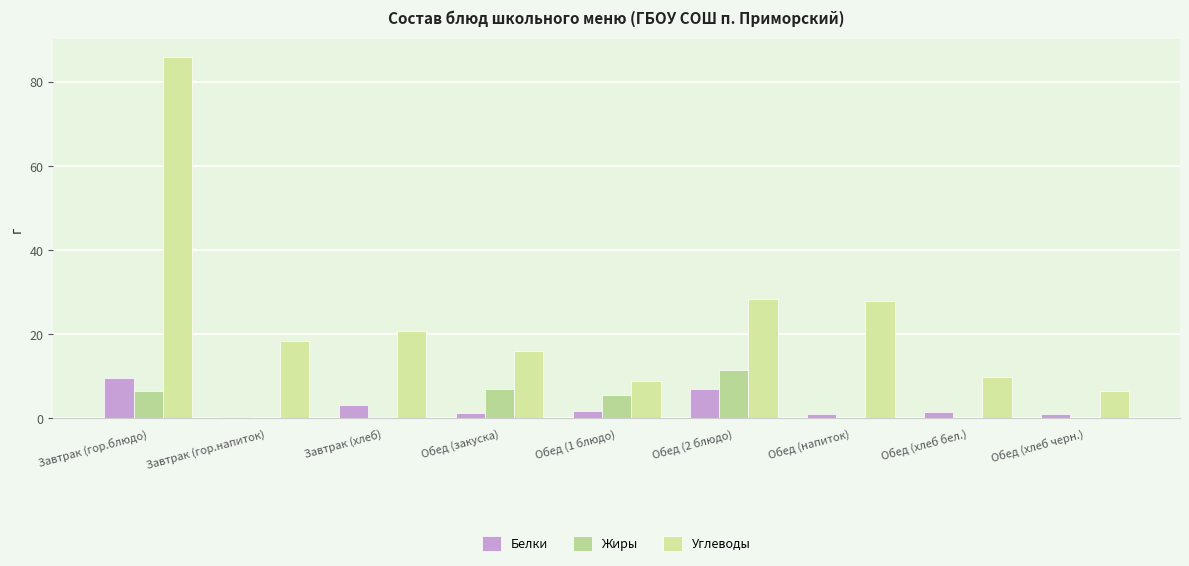

What are all the series names shown in the legend?

Белки, Жиры, Углеводы